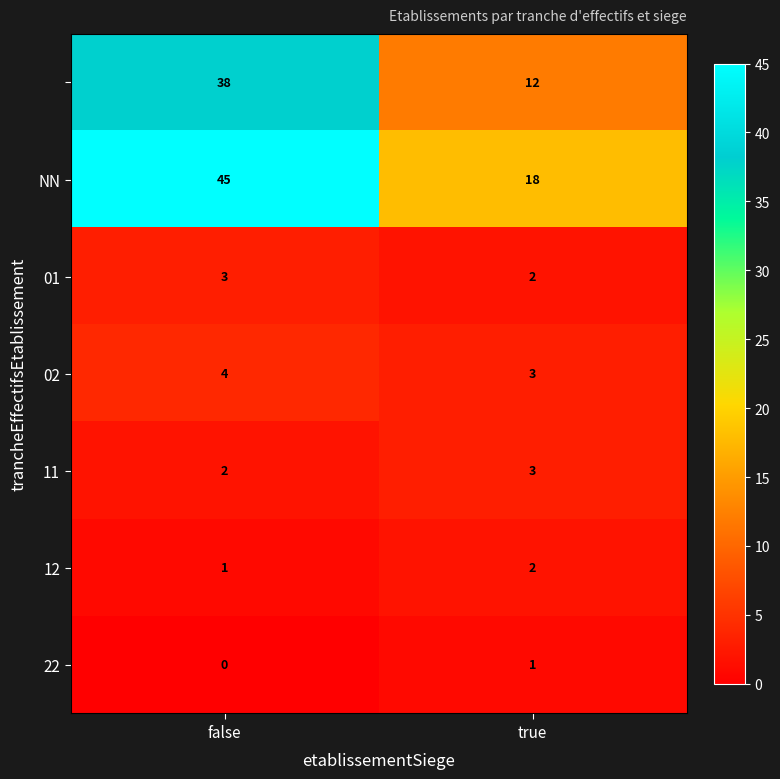

What is the greatest value displayed?

45